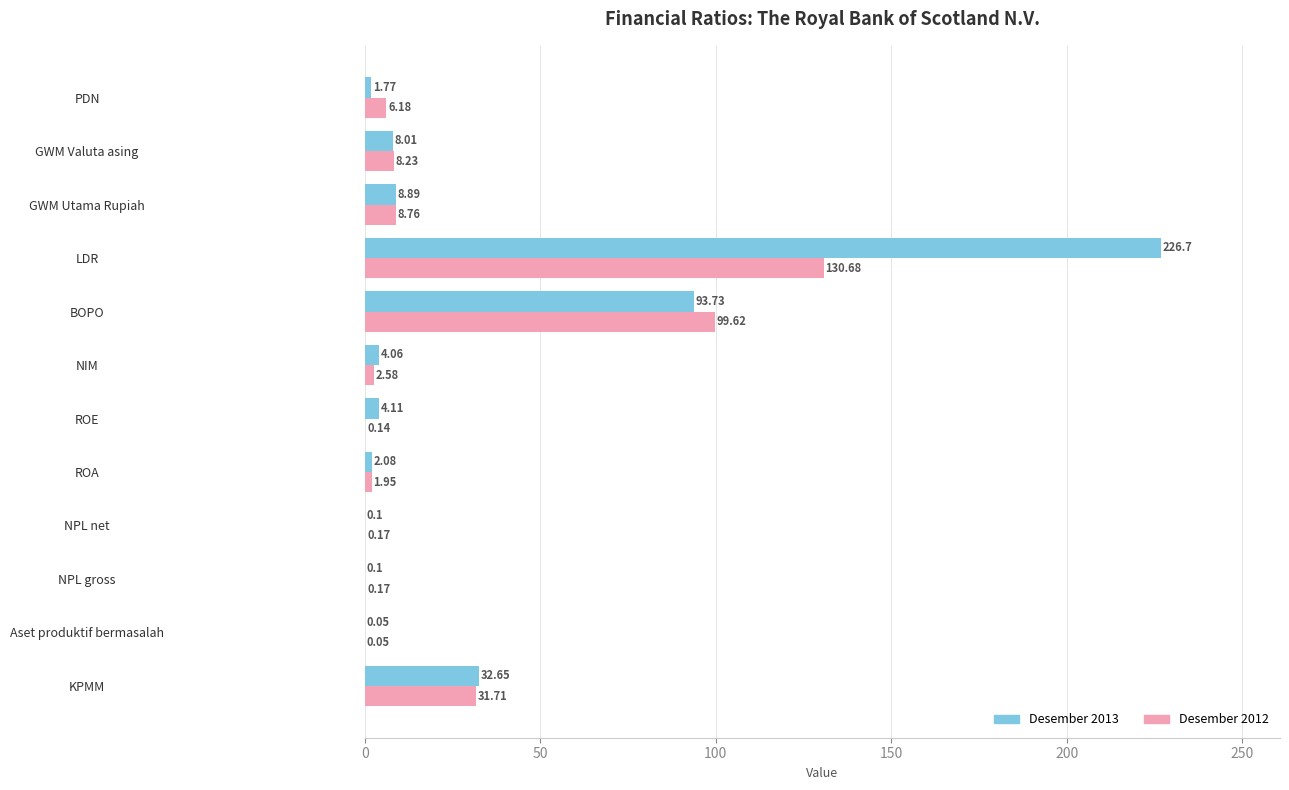

At which category is the sum across all series the highest?

LDR